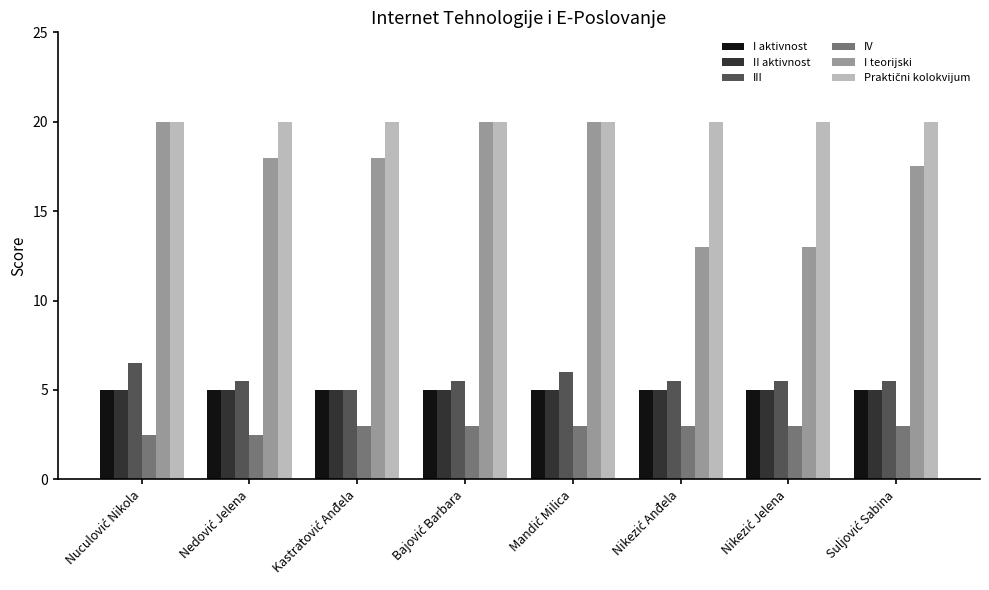

How many series are shown in this chart?

6